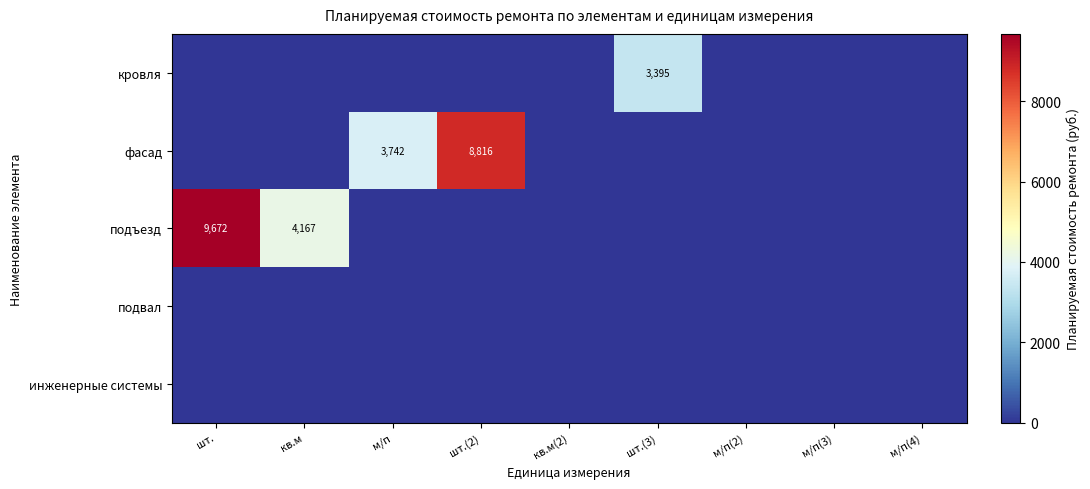

At which category does the chart reach its minimum across all series?

шт.